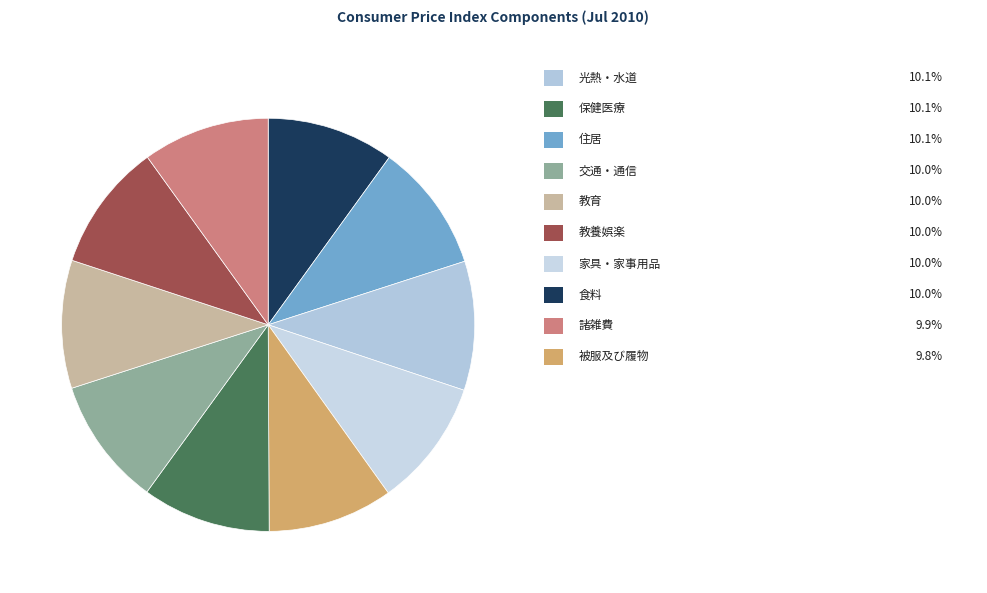

Count the number of slices in the pie.

10